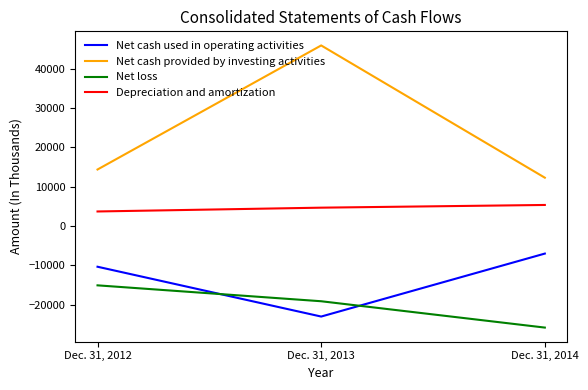

At how many categories does at least one series exceed 42834?

1